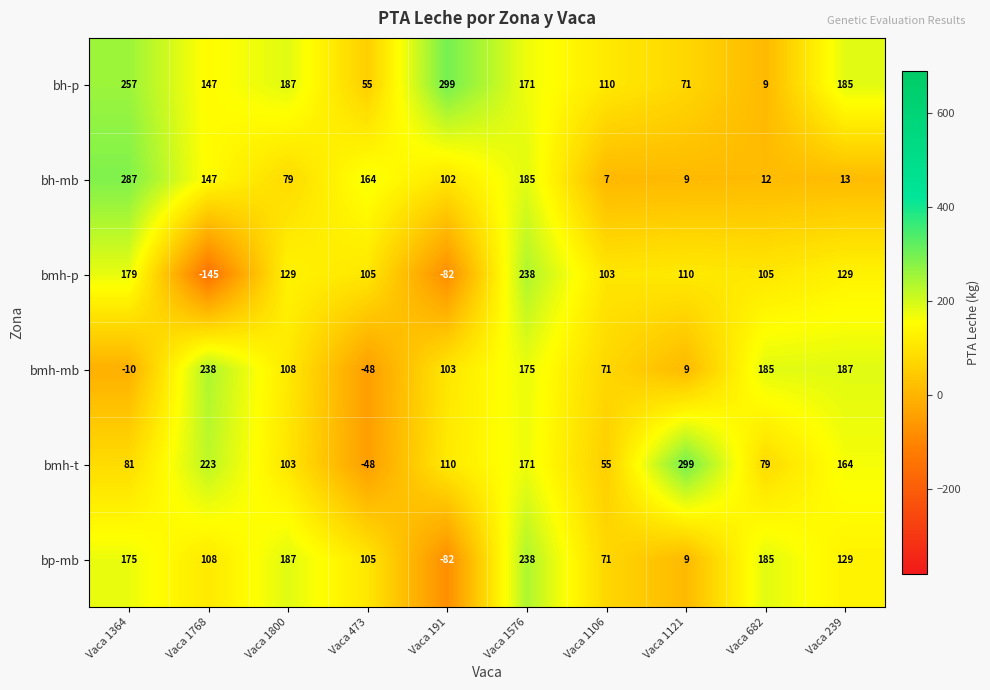

Which series has the widest spread of values?

bmh-p